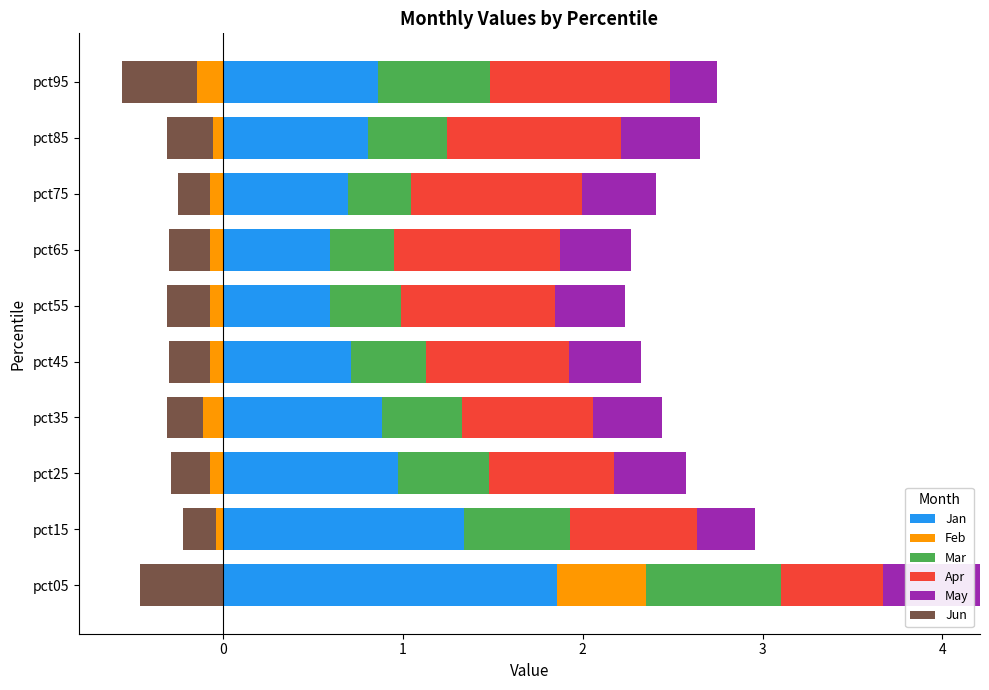

Is it true that Apr equals 1.5 at pct95?

False